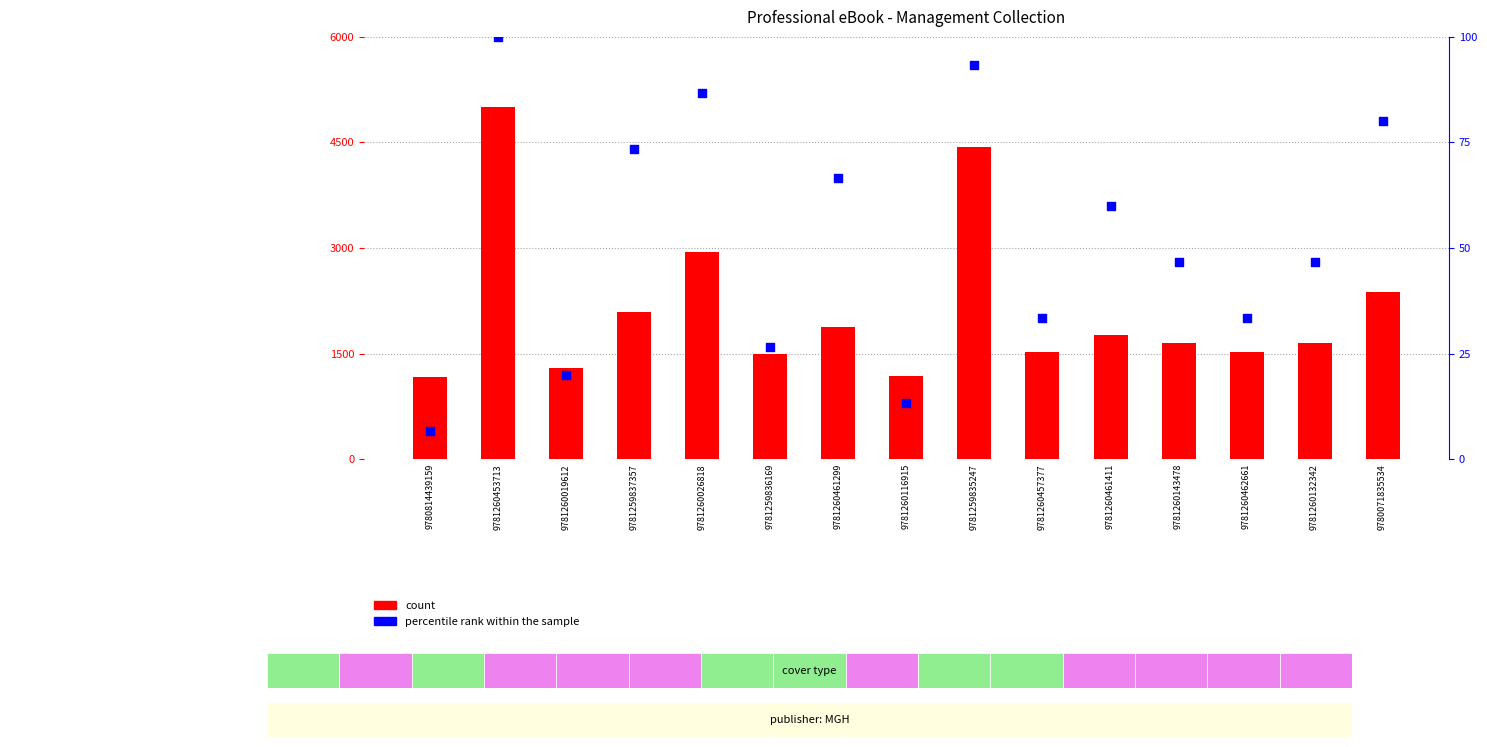

Which series reaches the maximum Y coordinate?

count